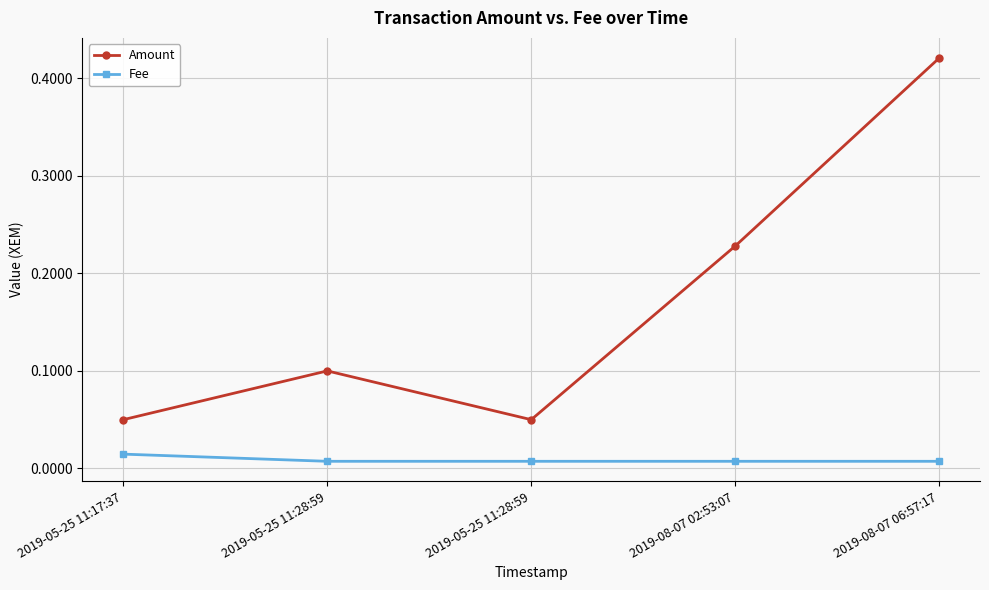

How many distinct data groups are displayed?

2